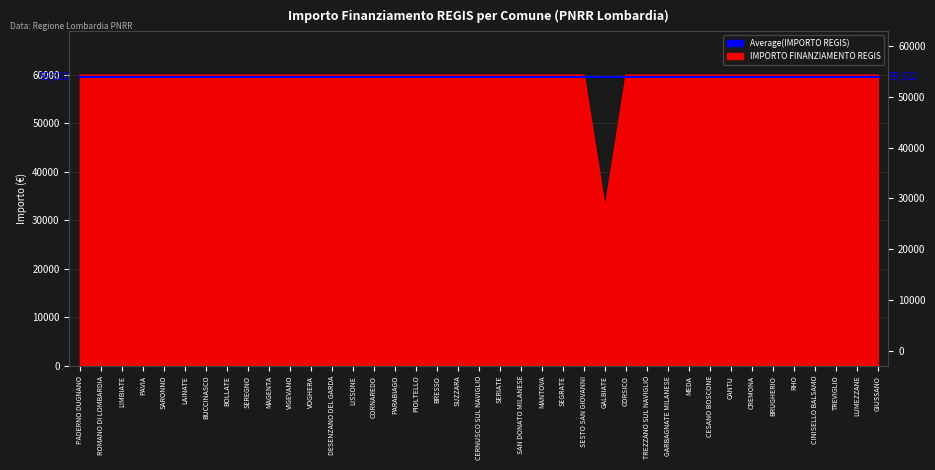

Which category has the lowest value across all series?

GALBIATE